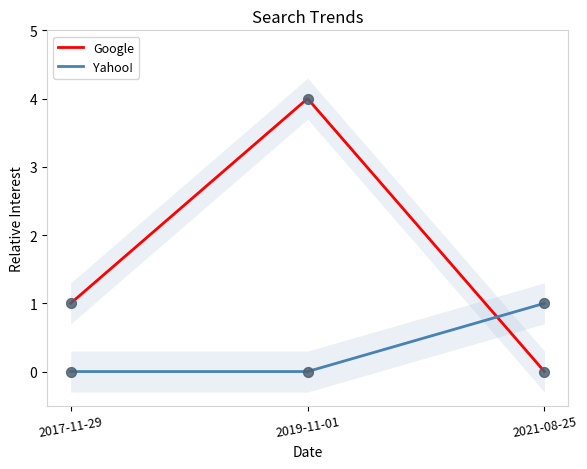

Which series has the largest Y range (max minus min)?

Google